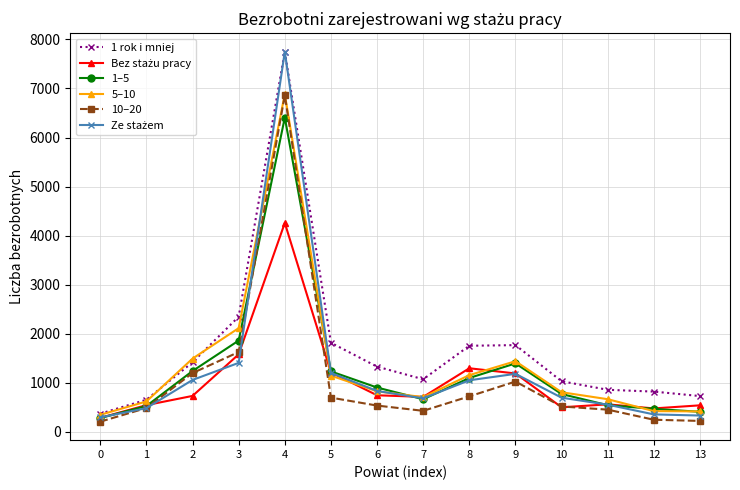

What is the difference between the highest and lowest values at 5?

1119